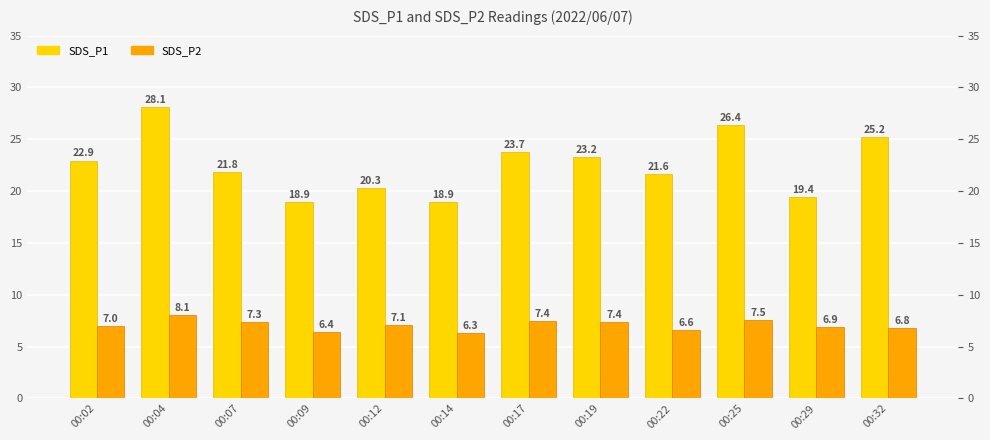

At which category does the chart reach its minimum across all series?

00:14